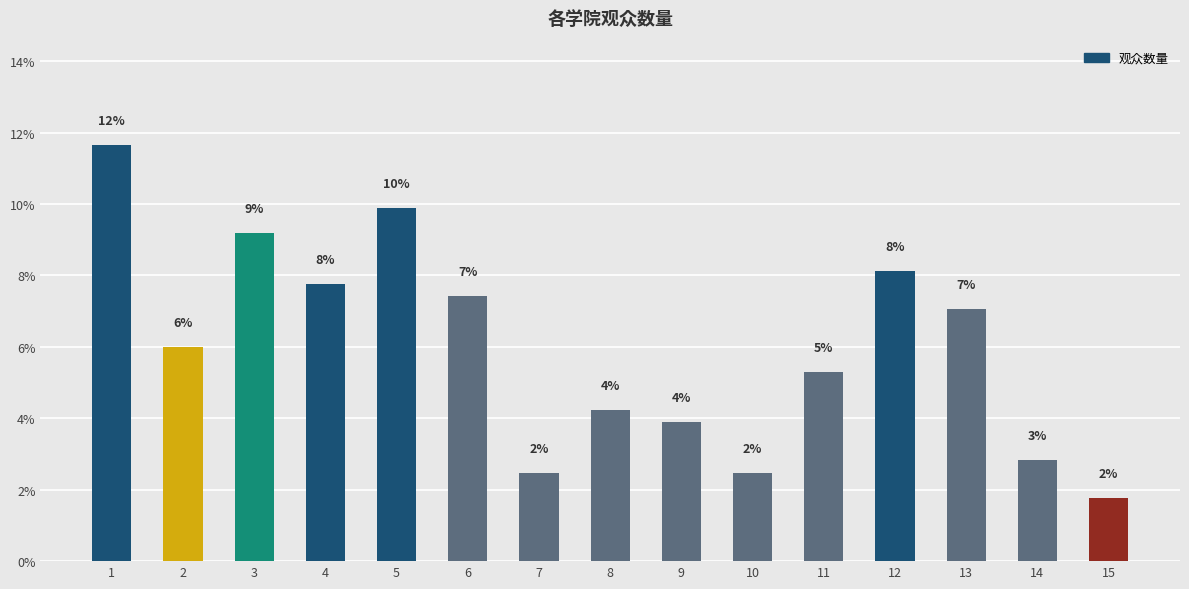

Are the bars grouped side by side (vs. stacked)?

No